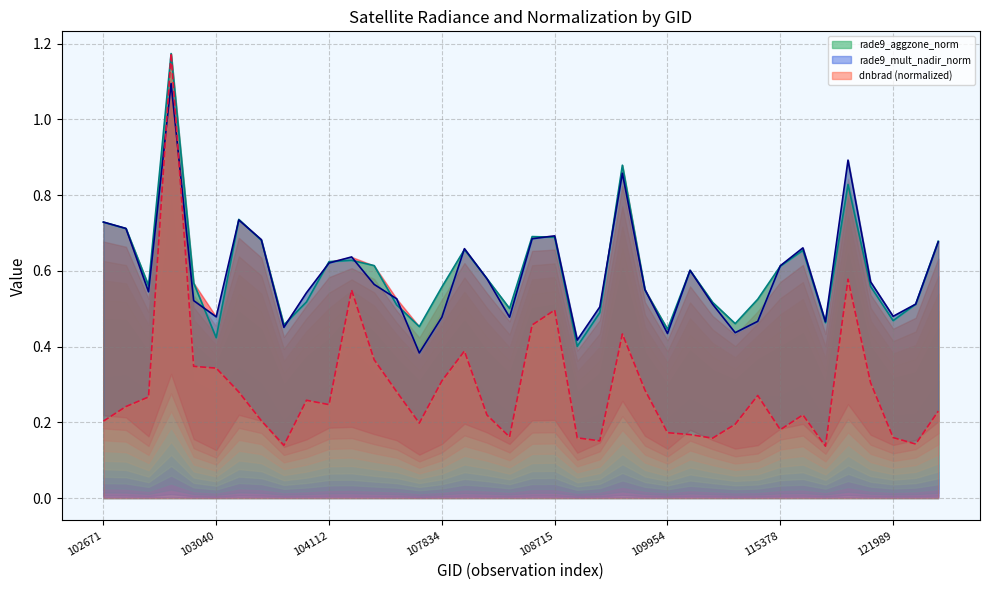

What is the average value of the rade9_mult_nadir_norm line series?

0.6